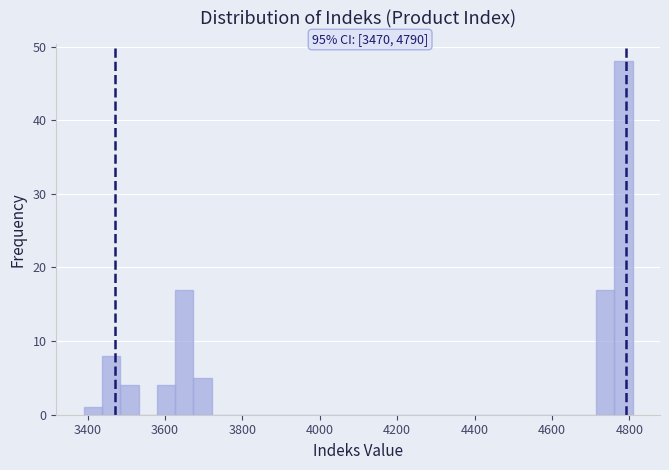

Around what value on the x-axis is the tallest bar? Give the approximate position of its centre, as read against the axis.

4780